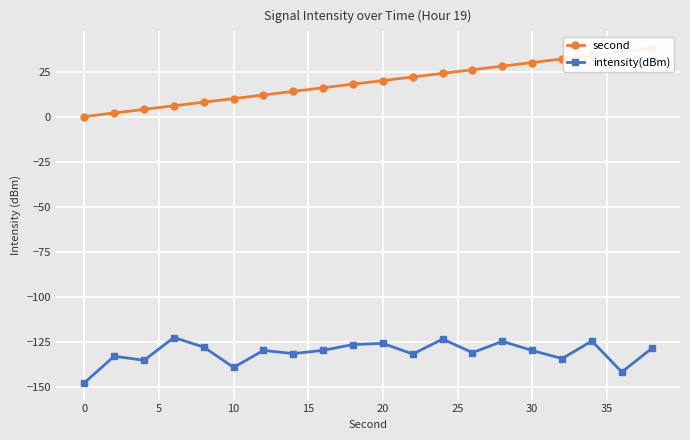

List the series in order of their overall mean, highest first.

second, intensity(dBm)